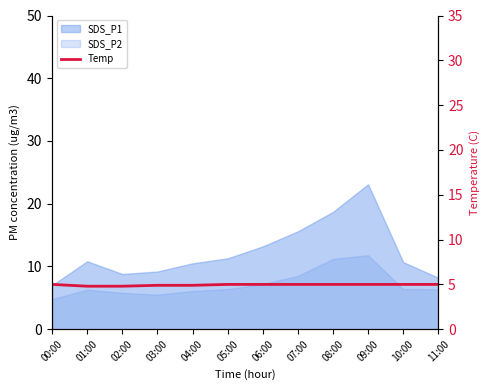

The value at 05:00 is 6.9. True or false?

False